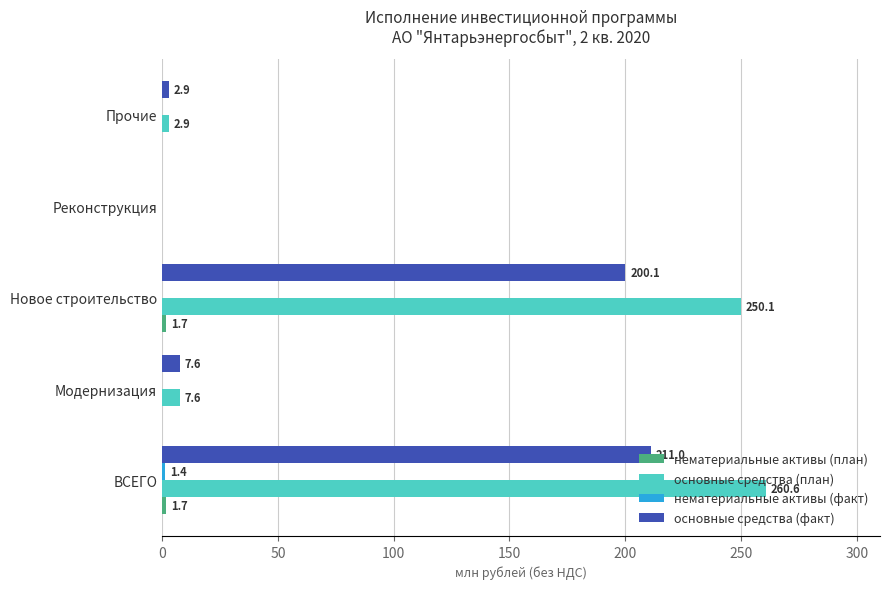

Which series changed the most between ВСЕГО and Модернизация?

основные средства (план)